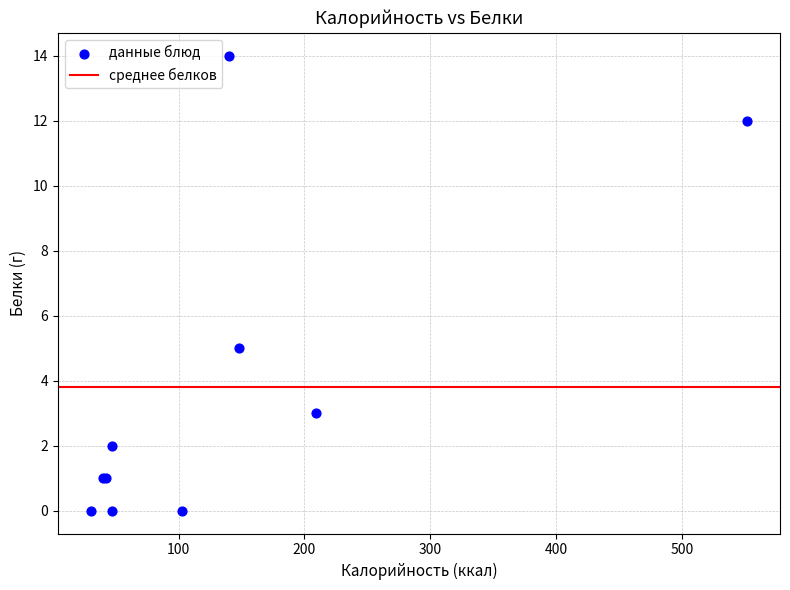

What Y value in the scatter plot is closest to 7?

5